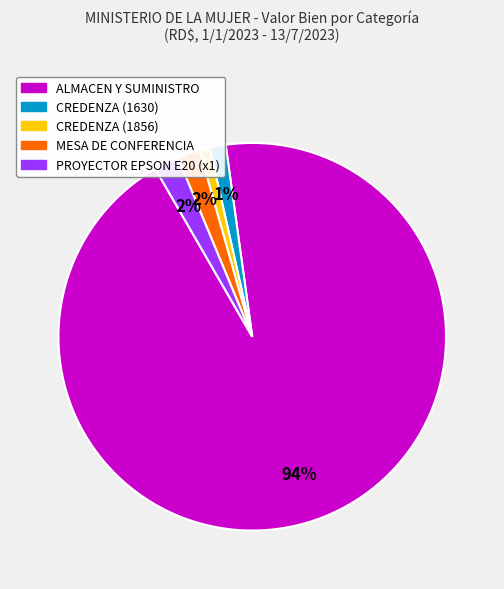

To the nearest percent, what is the difference between the largest and smallest slice percentages?

93%